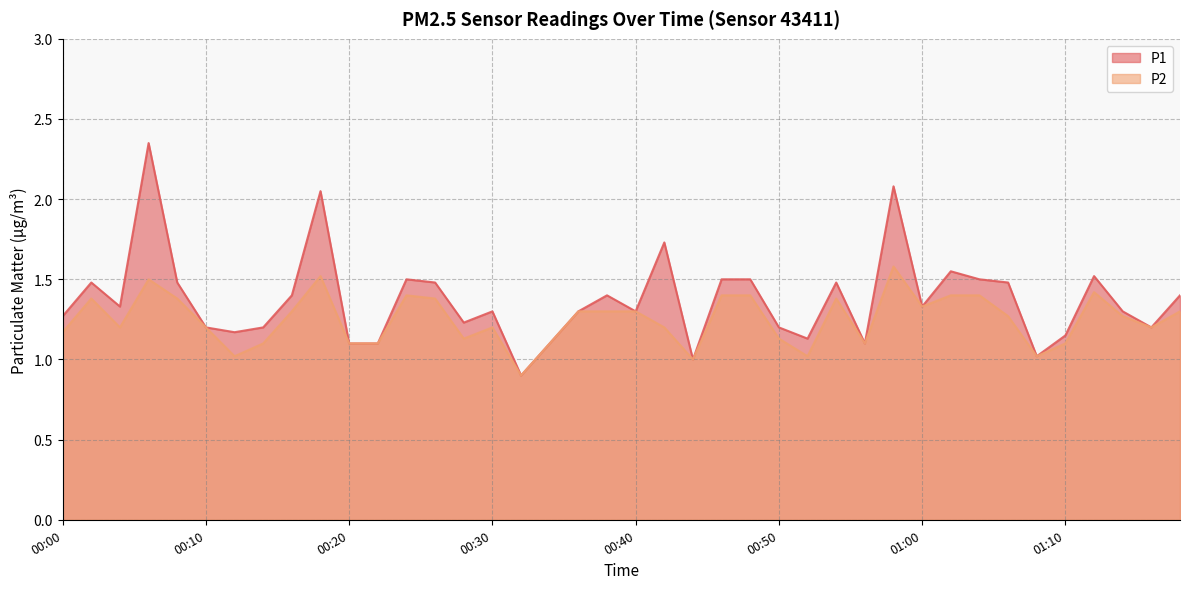

What is the value of the P2 point at the 21st from the left?

1.3